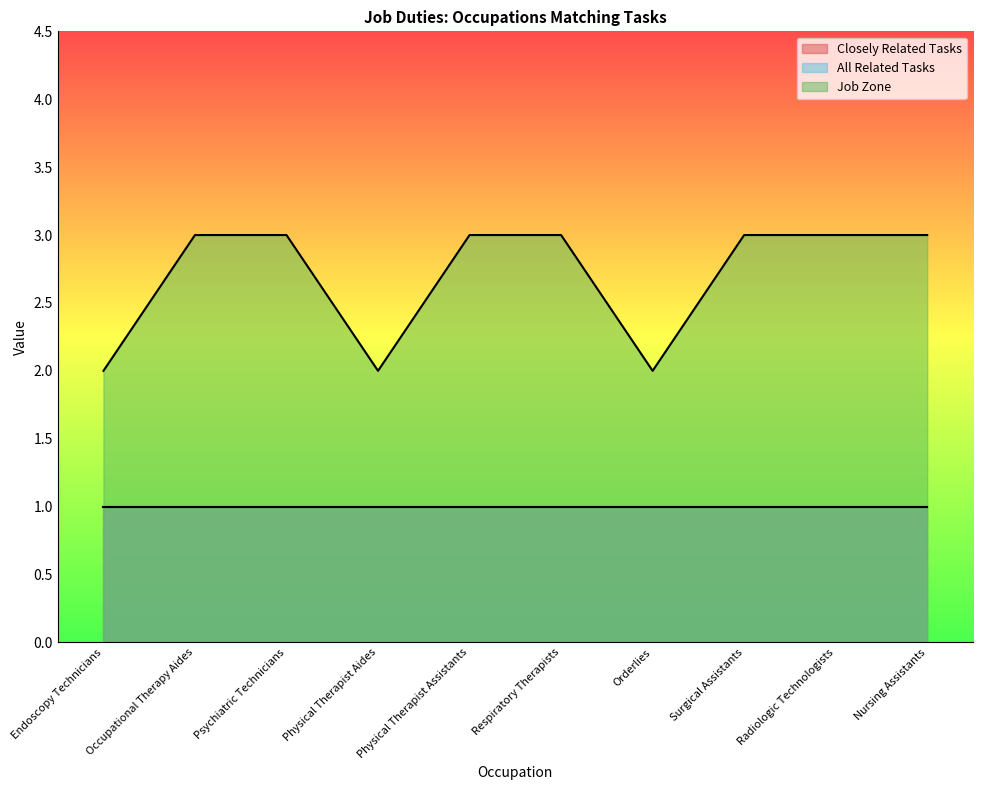

What is the label of the 4th point from the left?

Physical Therapist Aides